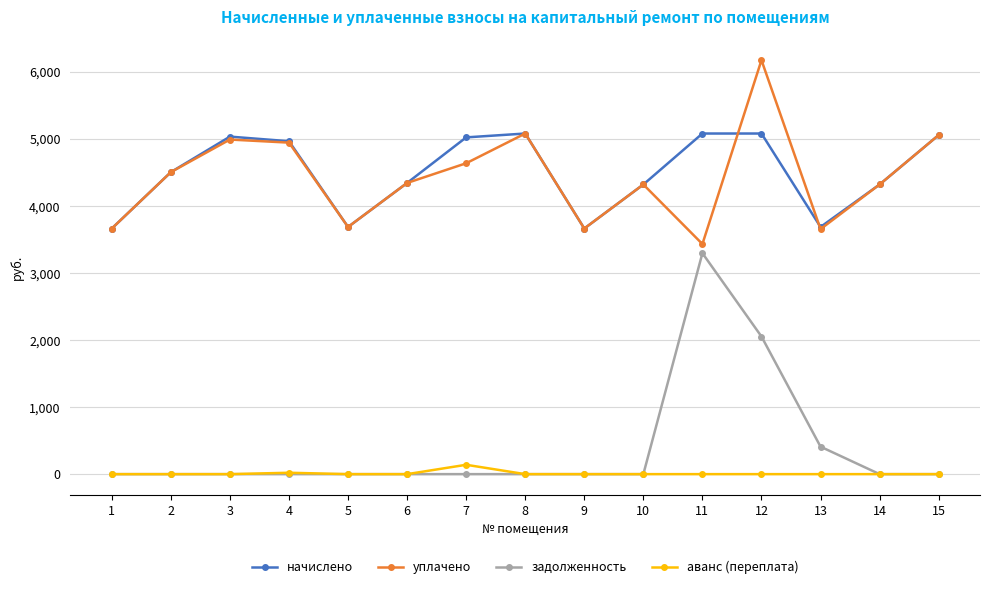

Rank the series by their maximum value, from lowest to highest.

аванс (переплата), задолженность, начислено, уплачено